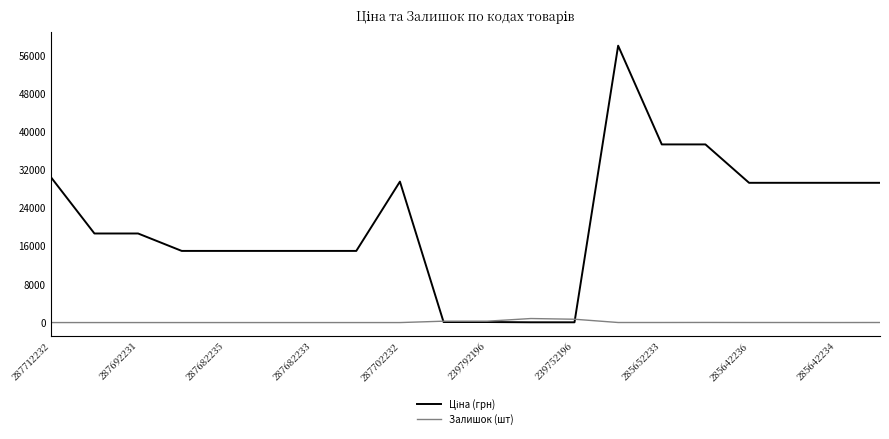

What is the greatest value displayed?

58037.0